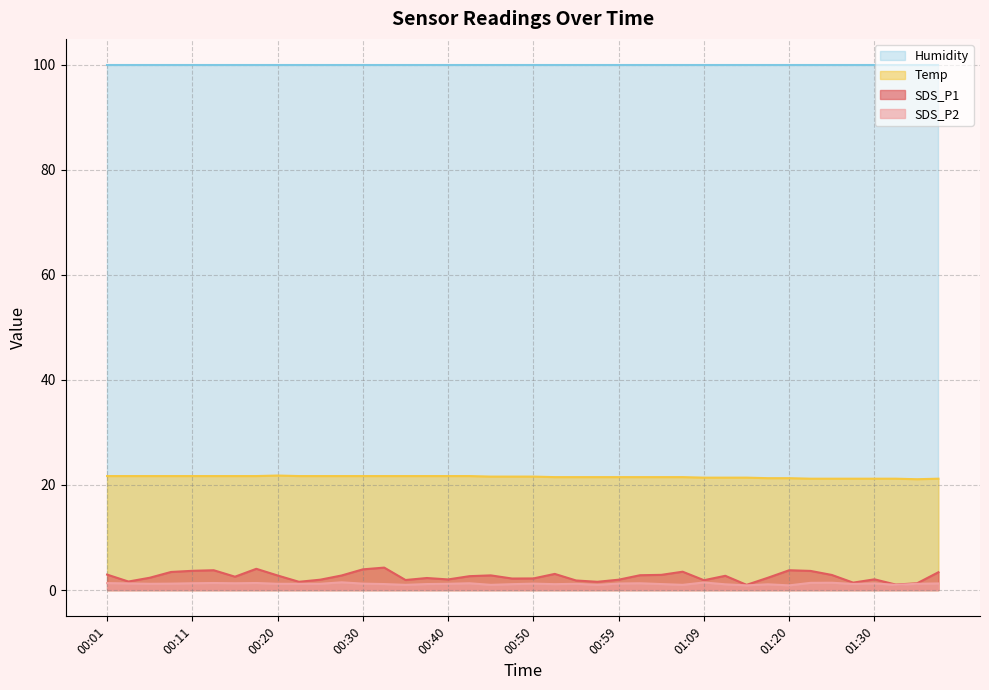

Is the value of SDS_P2 at 00:03 greater than the value of Temp at 00:16?

No